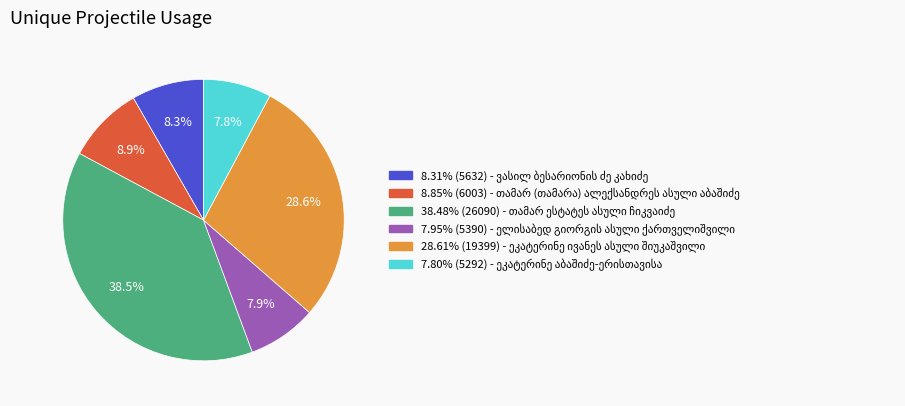

To the nearest percent, what is the combined percentage of თამარ (თამარა) ალექსანდრეს ასული აბაშიძე and ეკატერინე აბაშიძე-ერისთავისა?

17%